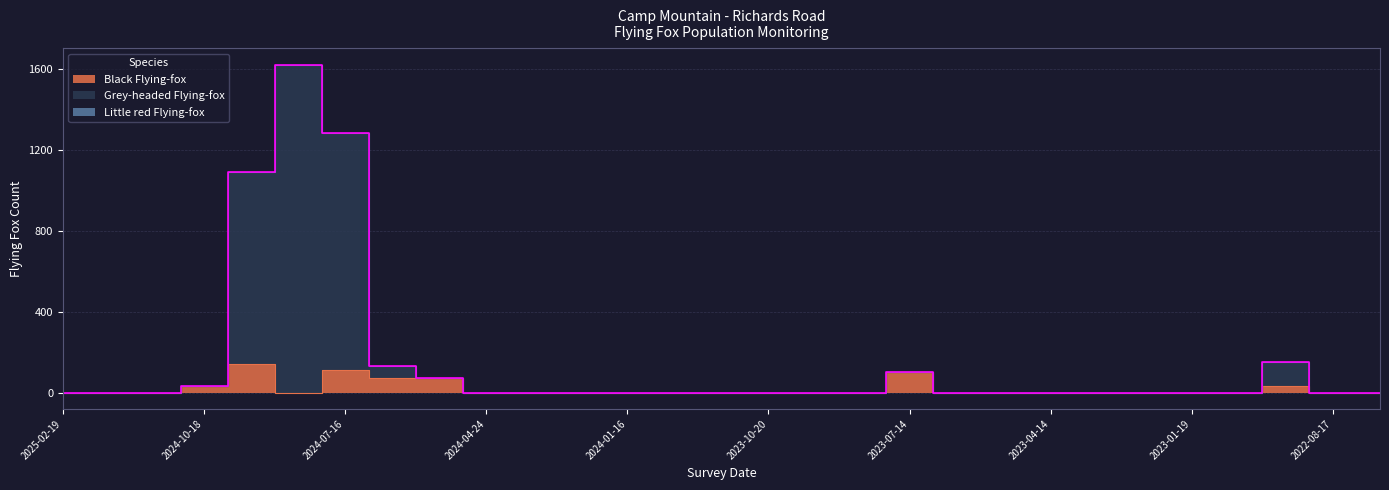

How many lines are shown in the chart?

2